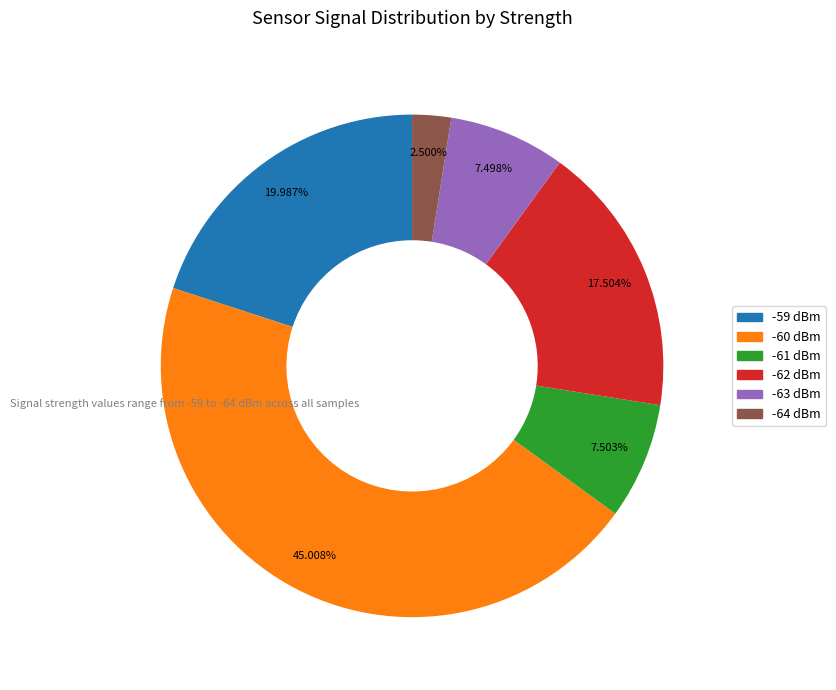

Combined, do -64 dBm and -60 dBm account for over 50%?

No